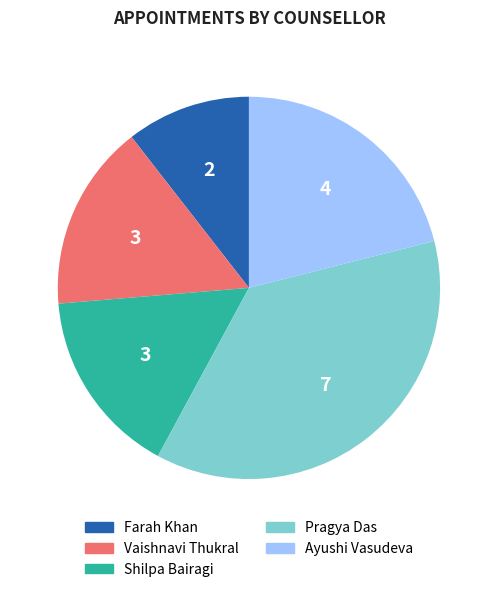

Combined, do Farah Khan and Vaishnavi Thukral account for over 50%?

No